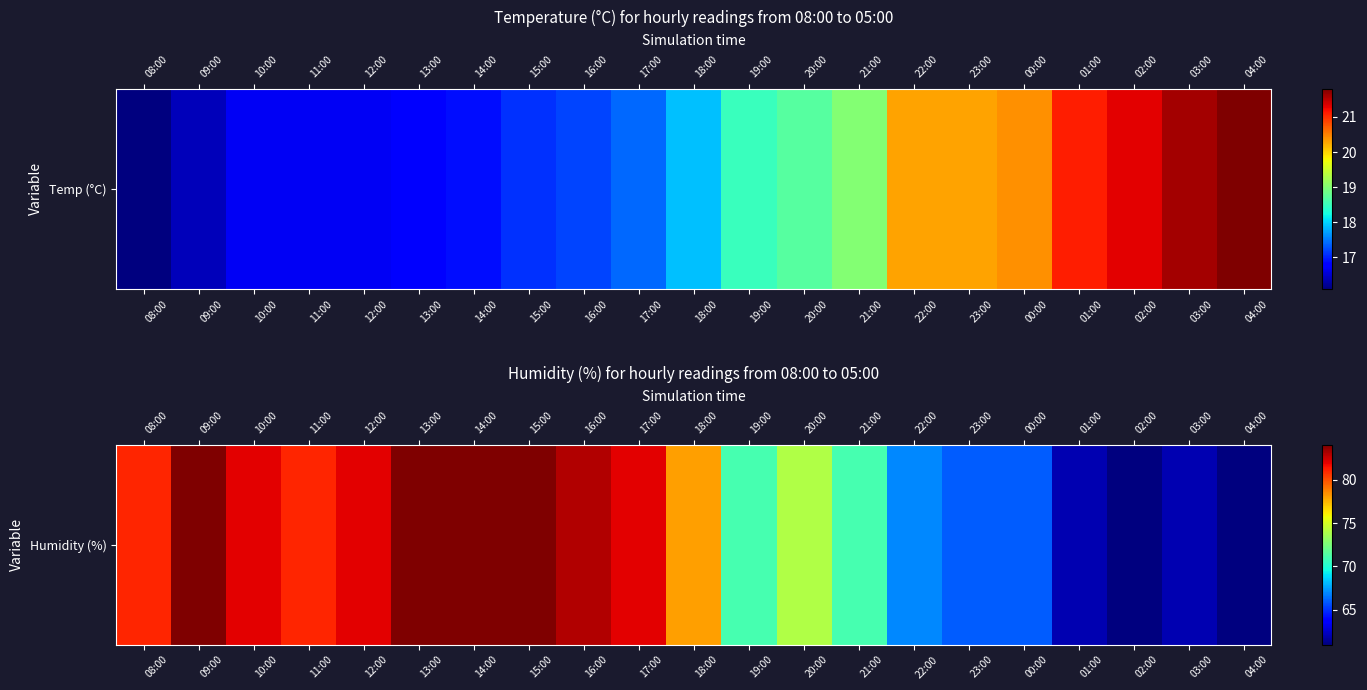

At which label does the data first exceed 78?

08:00